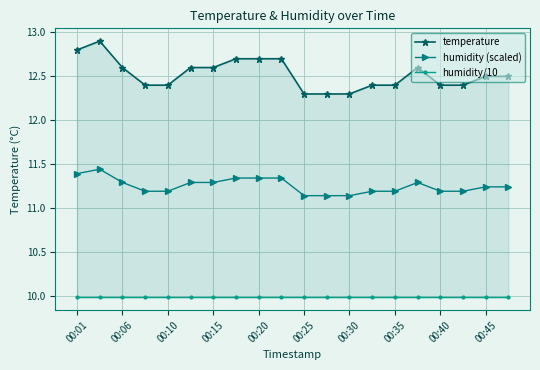

What is the difference between the second highest and minimum values in the humidity (scaled) series?

0.2